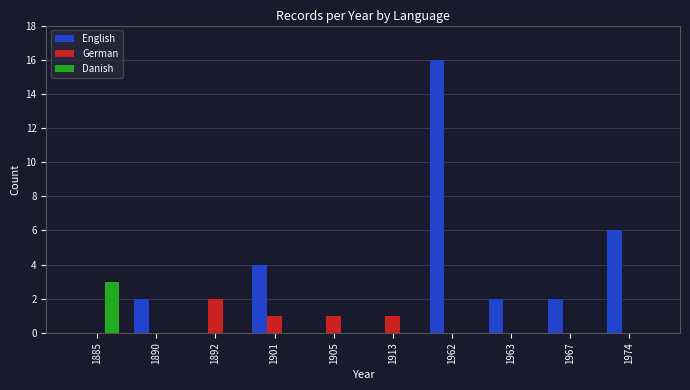

The value of English at 1913 is 5. True or false?

False